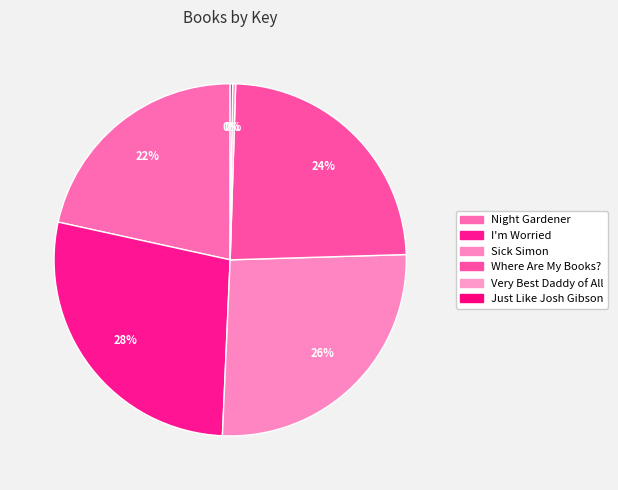

What is the ratio of the value at Where Are My Books? to the value at Night Gardener?

1.1